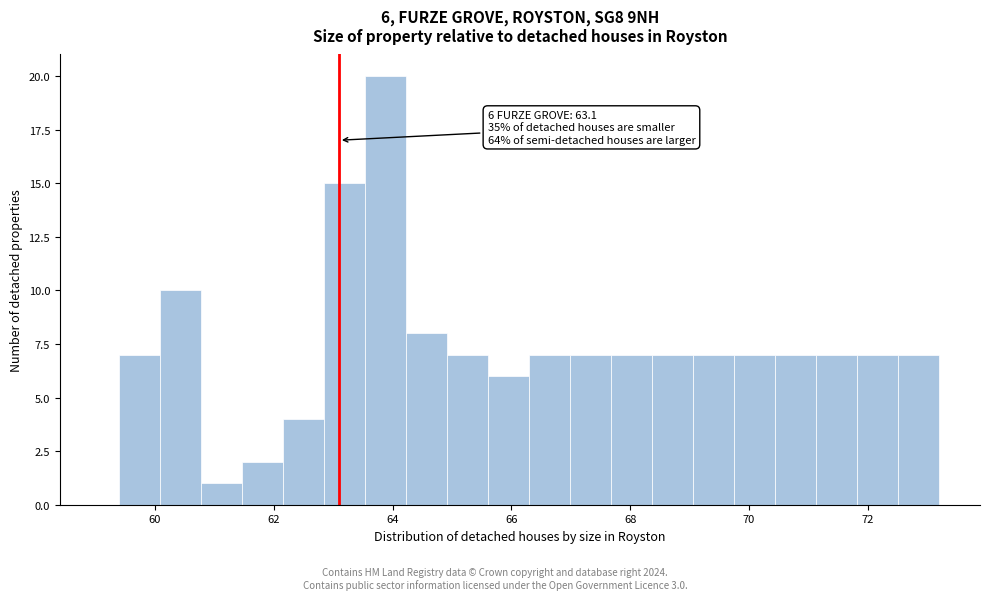

Around what value on the x-axis is the tallest bar? Give the approximate position of its centre, as read against the axis.

63.8